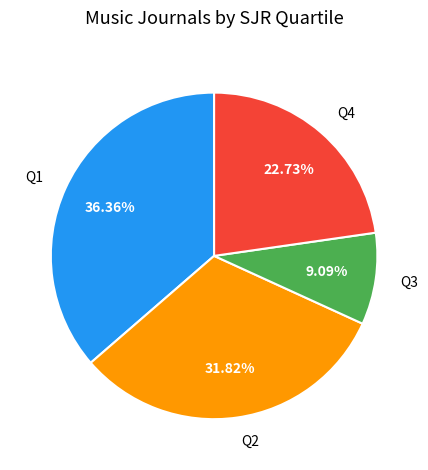

How many slices are in this pie chart?

4